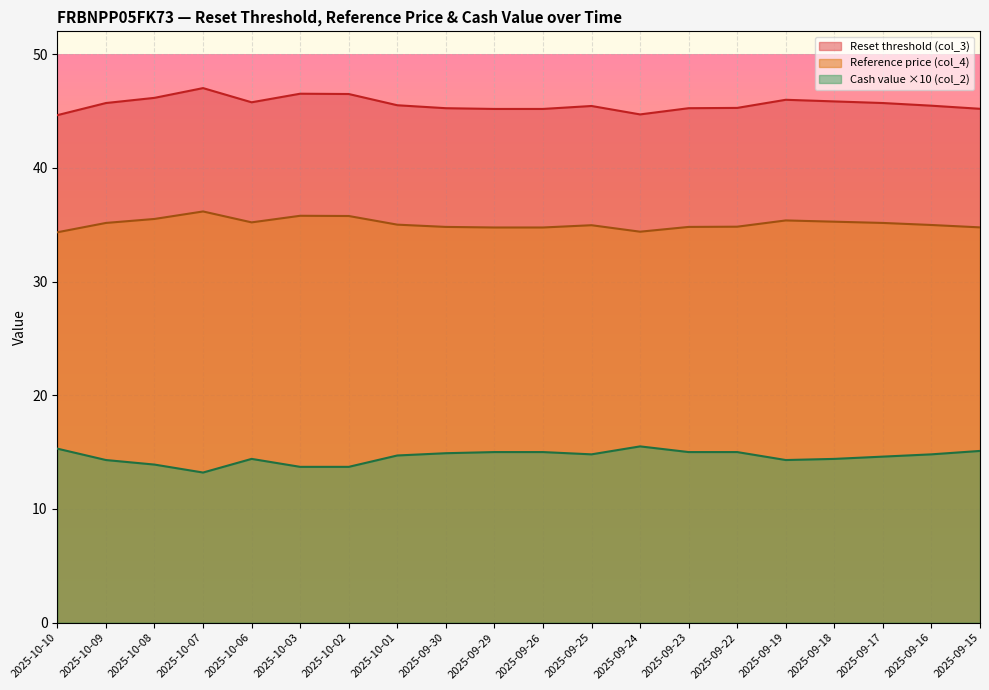

What is the value of the Cash value (col_2) point at the 15th from the left?

15.0